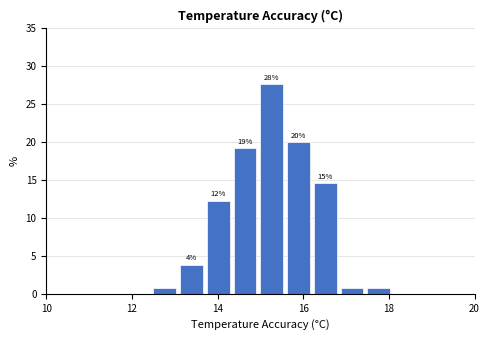

Read against the x-axis, roughly where is the centre of the tallest bar?

15.2